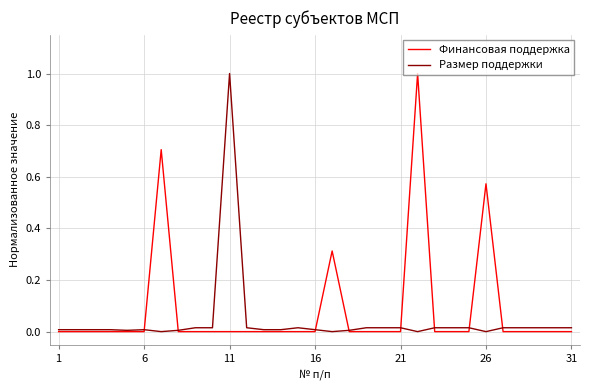

What is the maximum value shown in the chart?

1.0